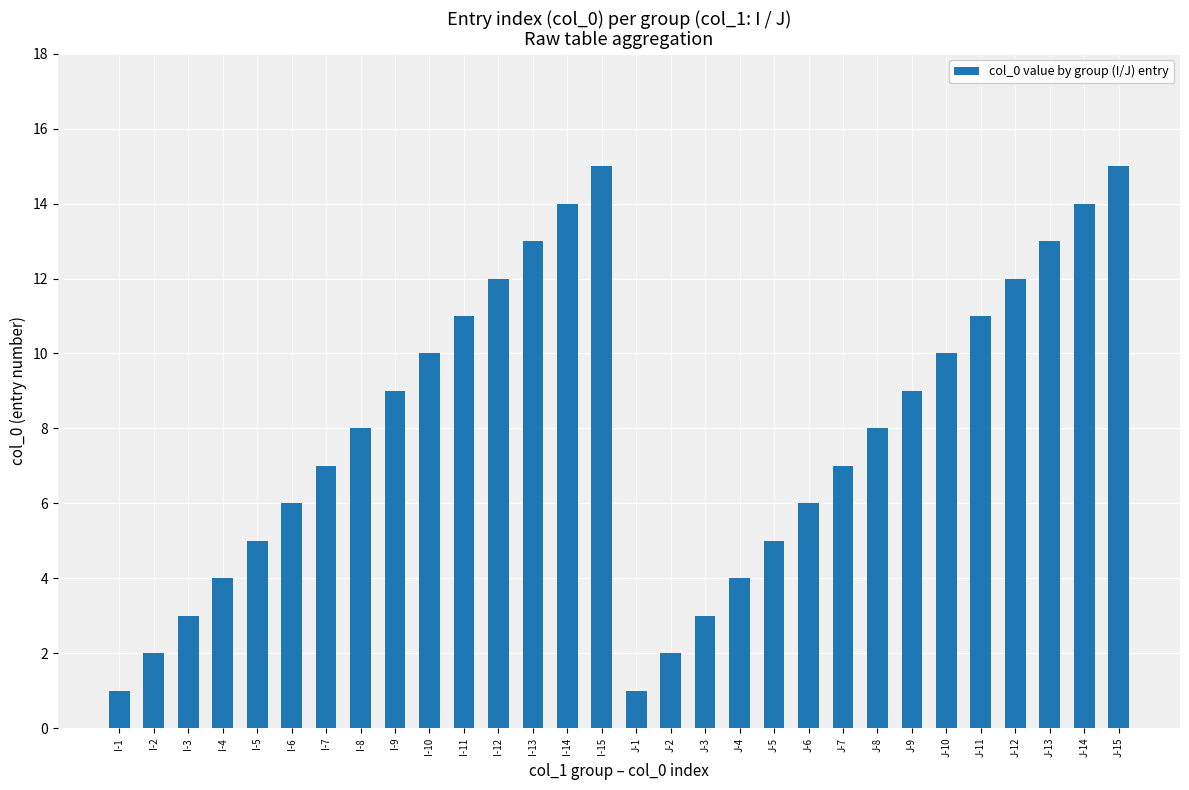

What is the change in value from J-5 to J-12?

+7